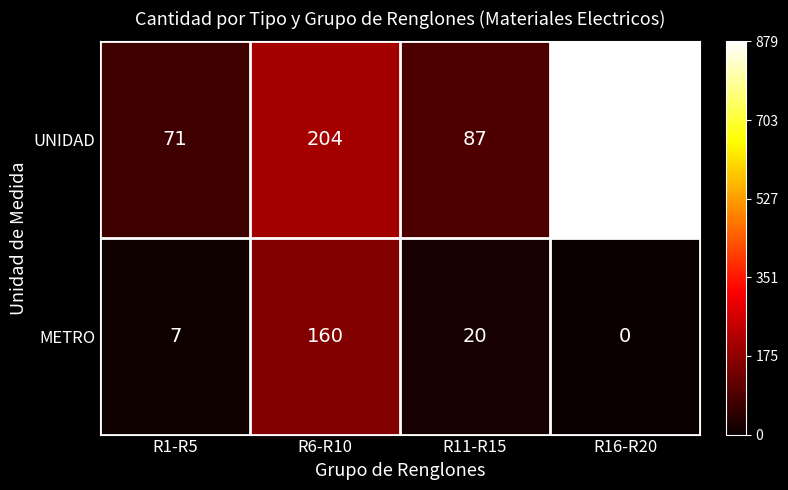

Rank the series at R1-R5 from highest to lowest value.

UNIDAD, METRO